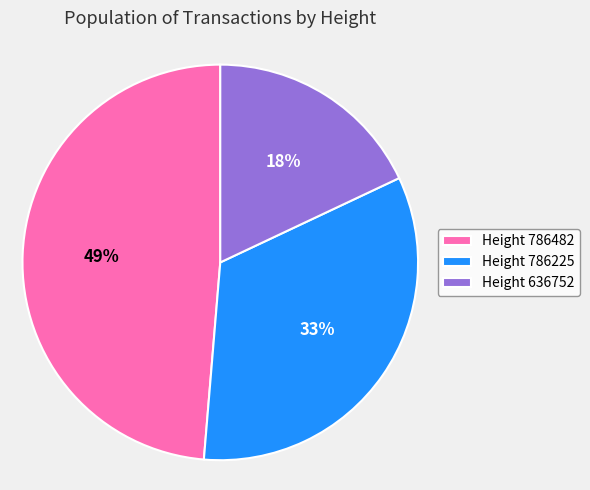

What is the largest slice in the pie chart?

Height 786482